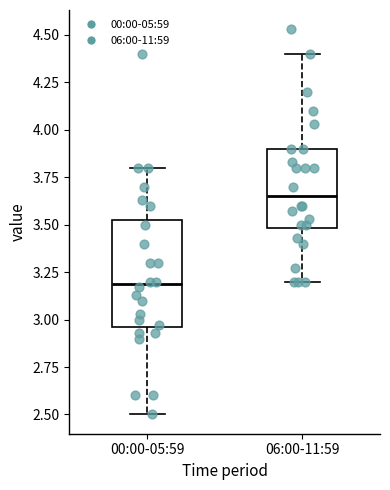

Reading left to right, read every box against the y-axis: the position of its median line, the range the box covers, and the ends of its whiskers. The values are not printed on the chart, so give them approximately, as read against the axis.

00:00-05:59: median 3.20, box 2.95 to 3.55, whiskers 2.50 to 3.80
06:00-11:59: median 3.65, box 3.50 to 3.90, whiskers 3.20 to 4.40